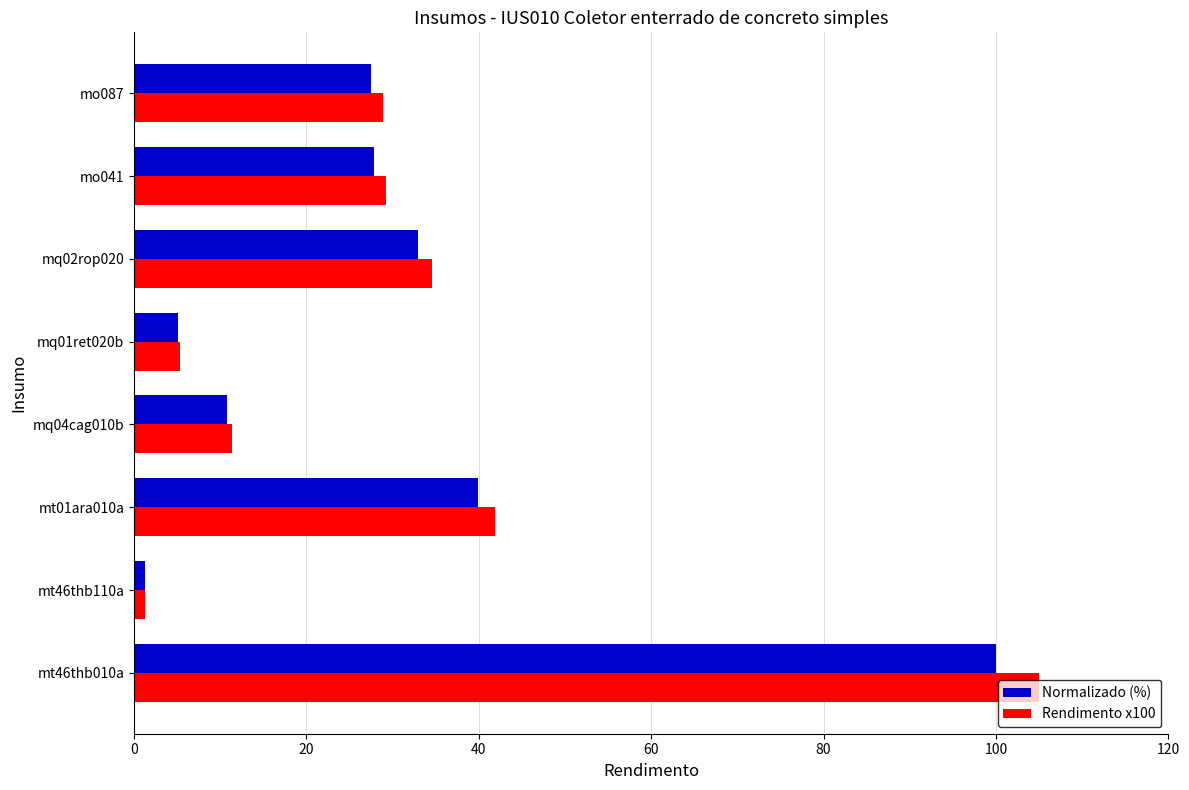

At which category is the sum across all series the highest?

mt46thb010a